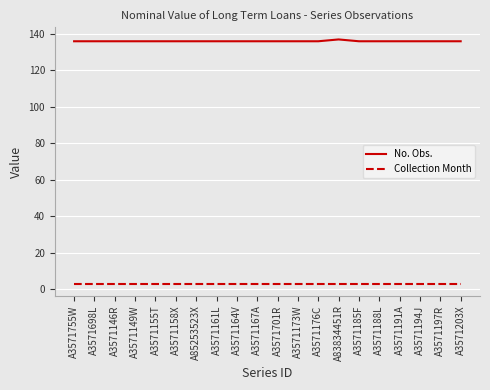

What is the smallest value displayed?

3